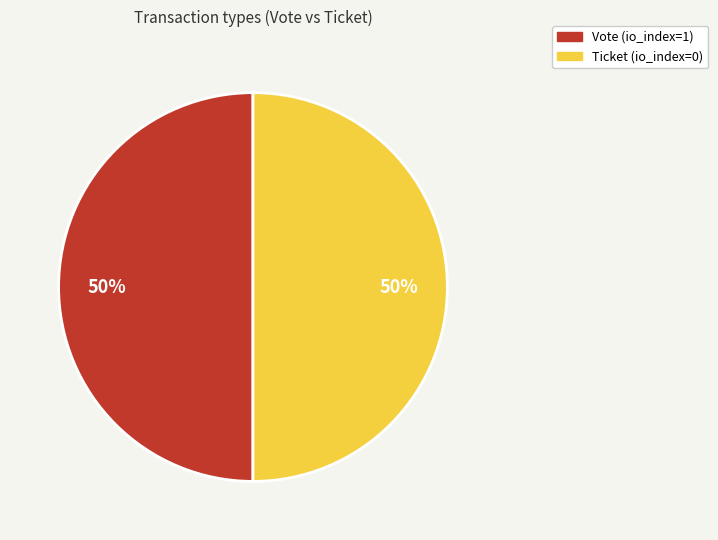

Is the sum of Ticket and Vote greater than half?

Yes